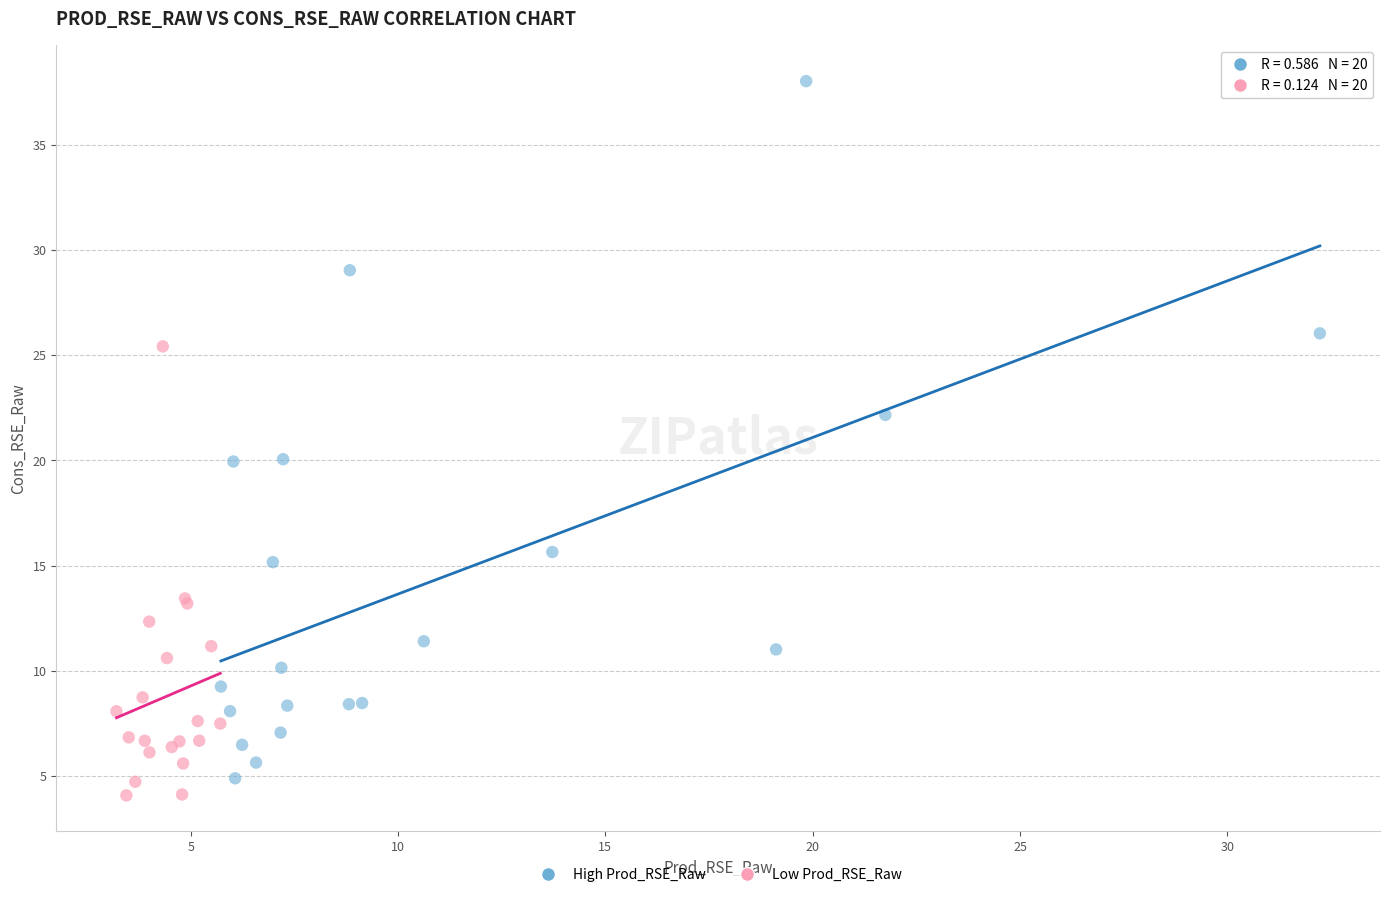

Which series has the widest spread of Y values?

High Prod_RSE_Raw